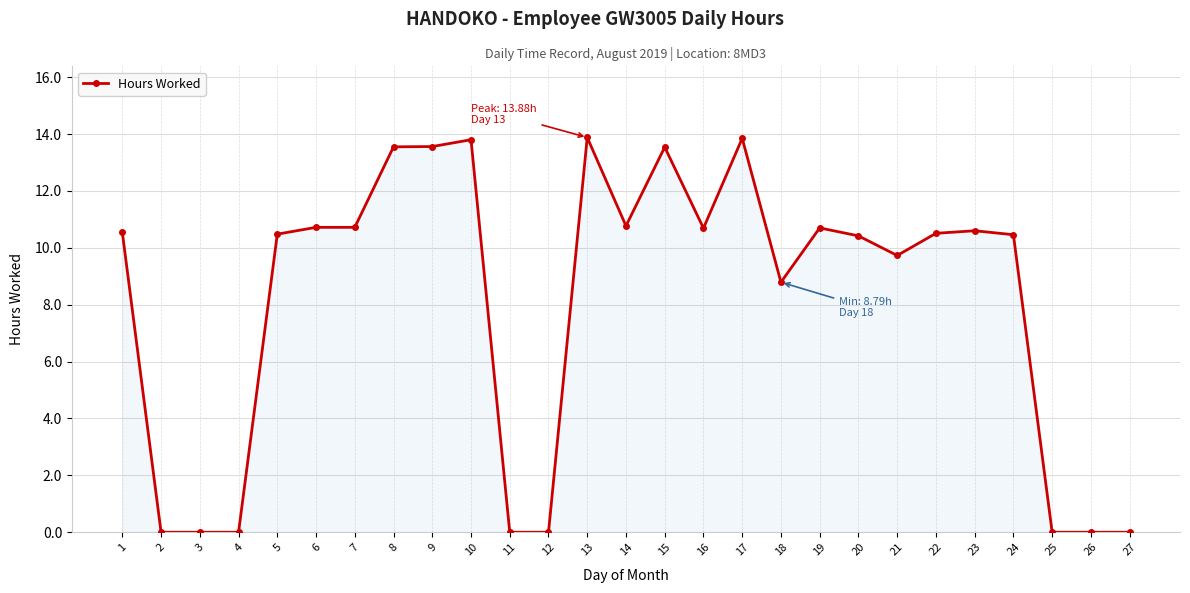

What is the average value?

8.0